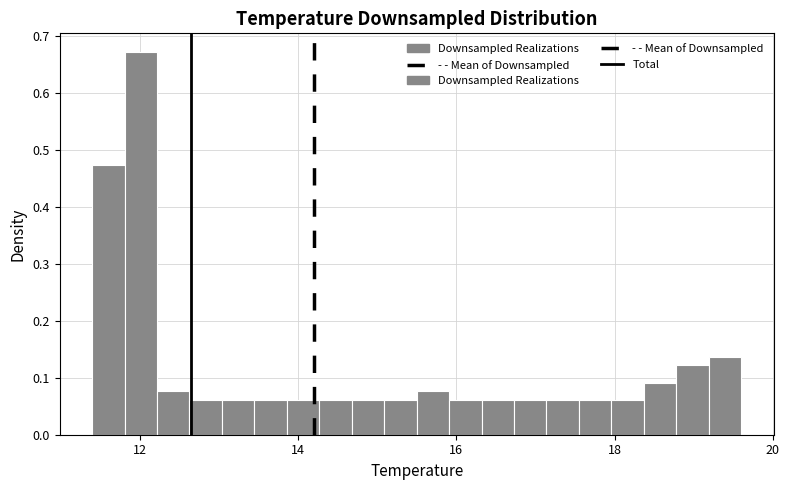

Read against the x-axis, roughly where is the centre of the tallest bar?

12.0